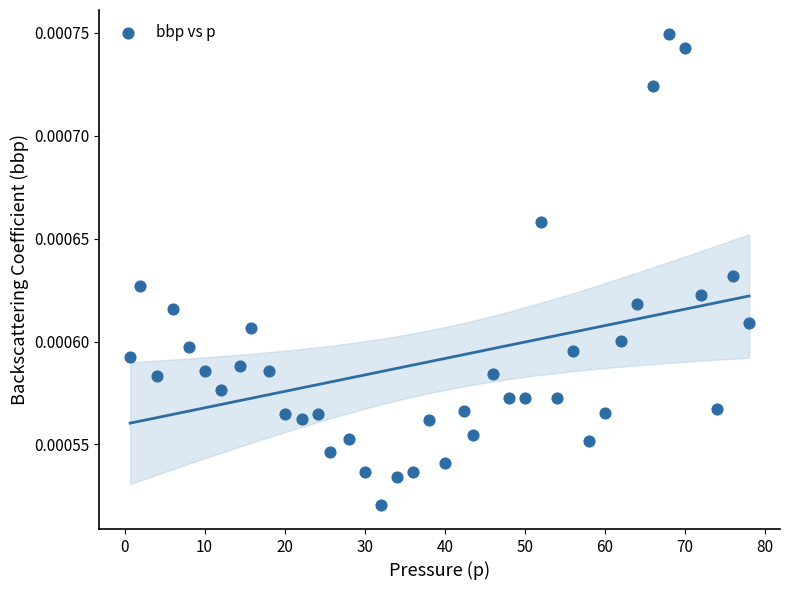

What is the range of X values (max minus min)?

77.3